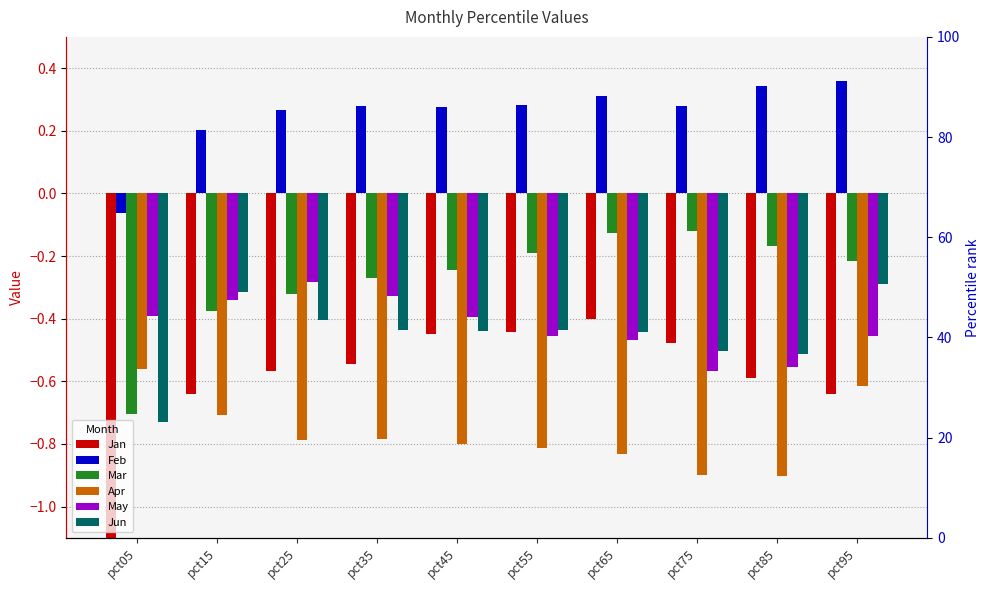

What is the sum of the Jan values at pct75 and pct05?

-1.7